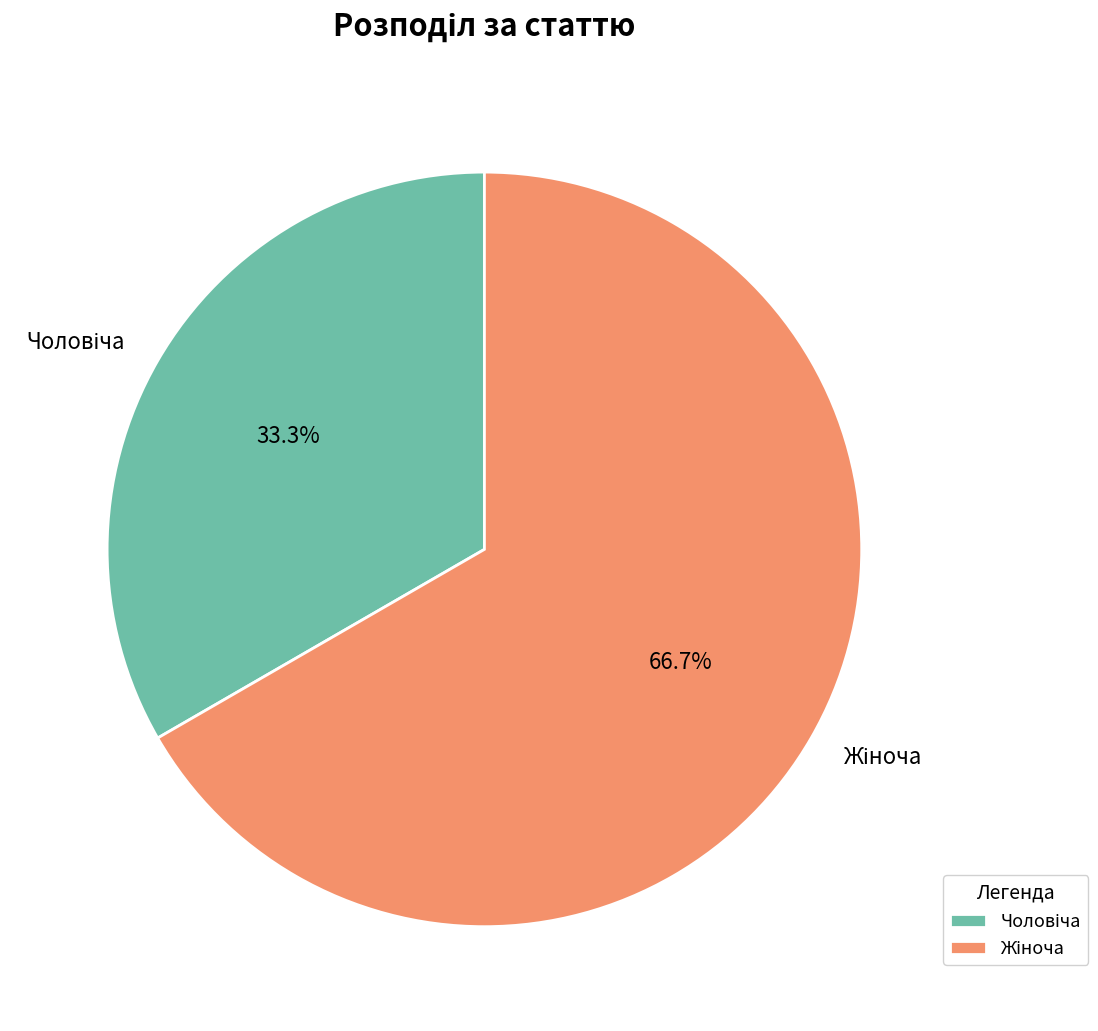

Is there a majority slice in this chart?

Yes